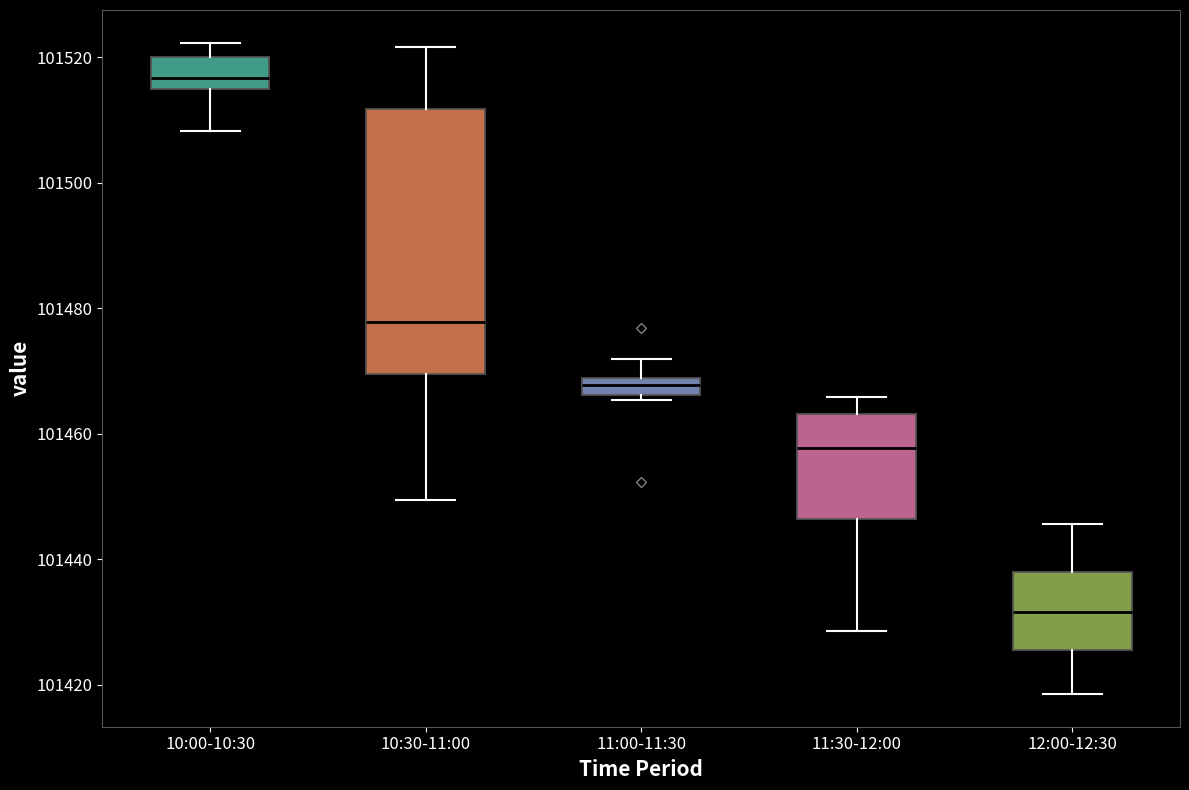

Where does the median line of the box for 10:30-11:00 sit on the y-axis? The values are not printed on the chart, so give them approximately, as read against the axis.

101478